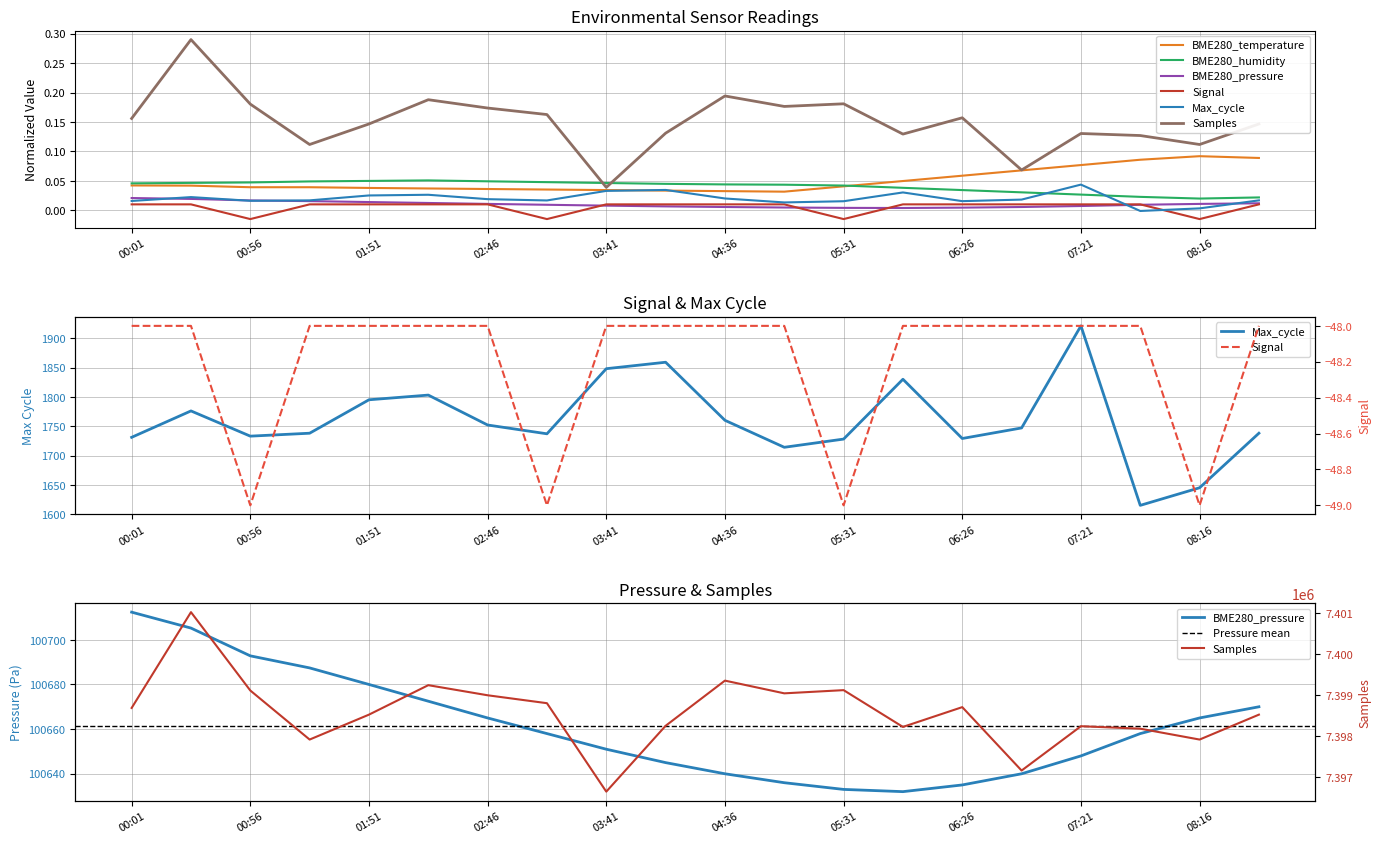

How many BME280_humidity values are between 0 and 1?

20